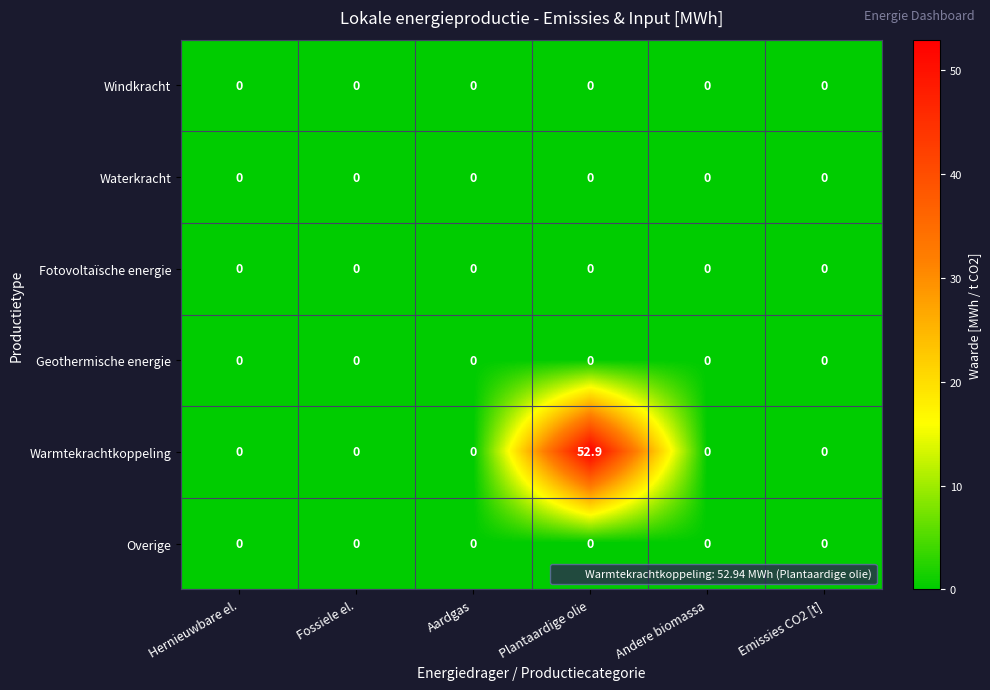

What is the difference between the highest and lowest values at Plantaardige olie?

52.9